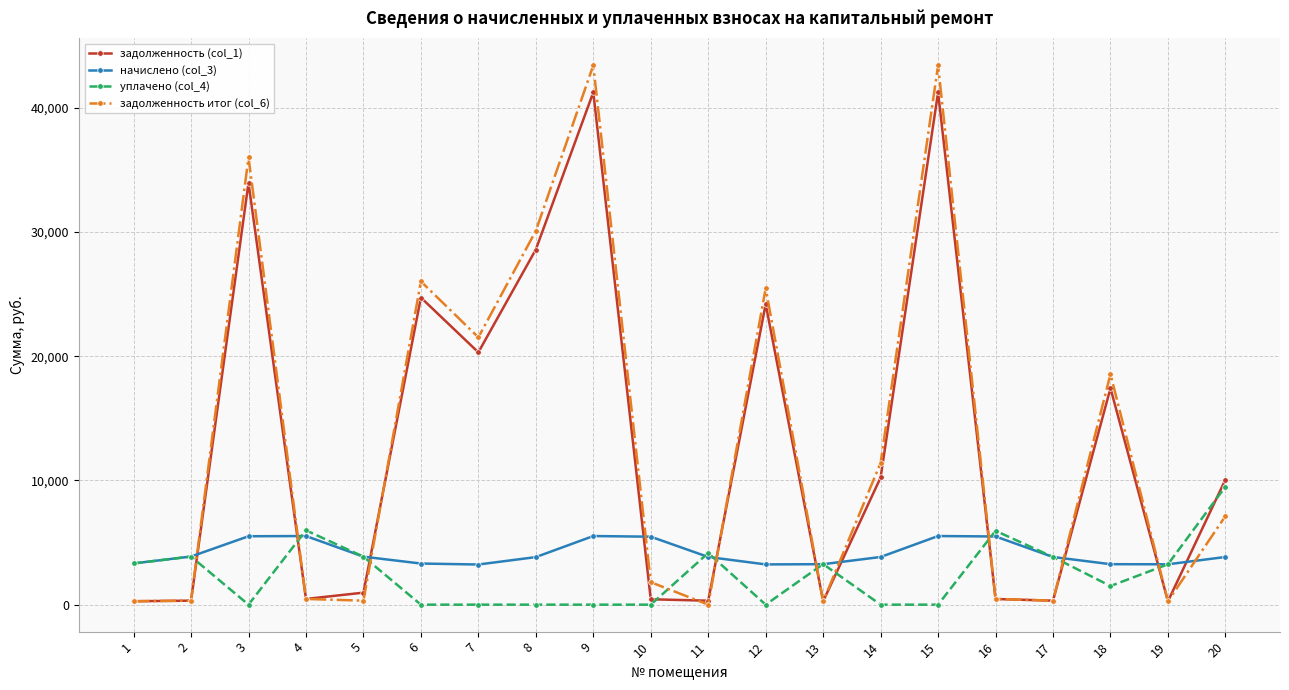

Does the chart have visible grid lines?

Yes